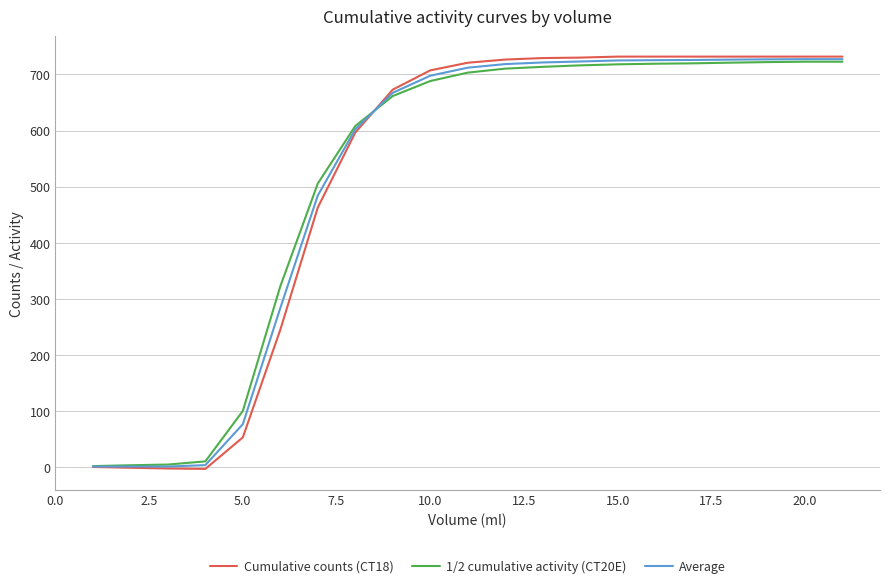

What is the maximum value for Average?

727.2